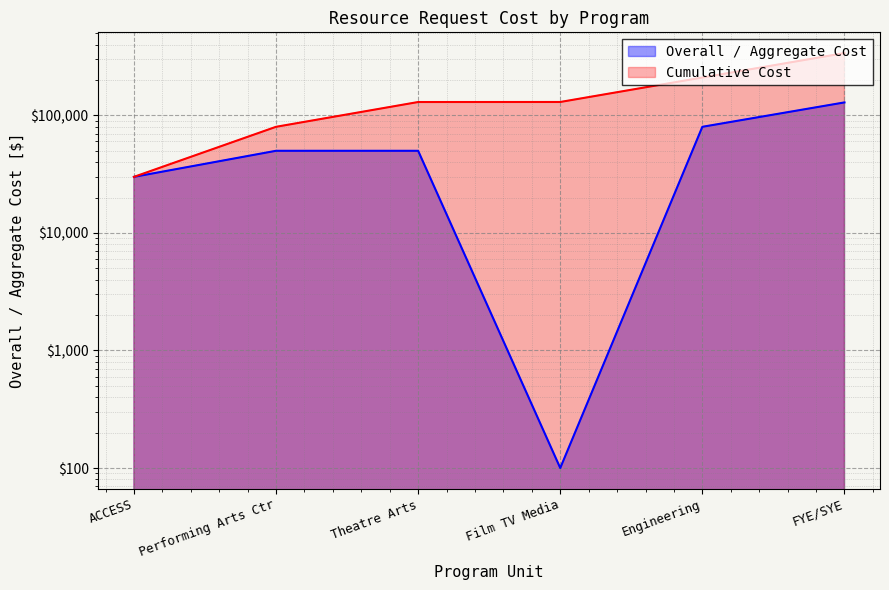

True or false: the data has more than 0 interior local peaks.

False